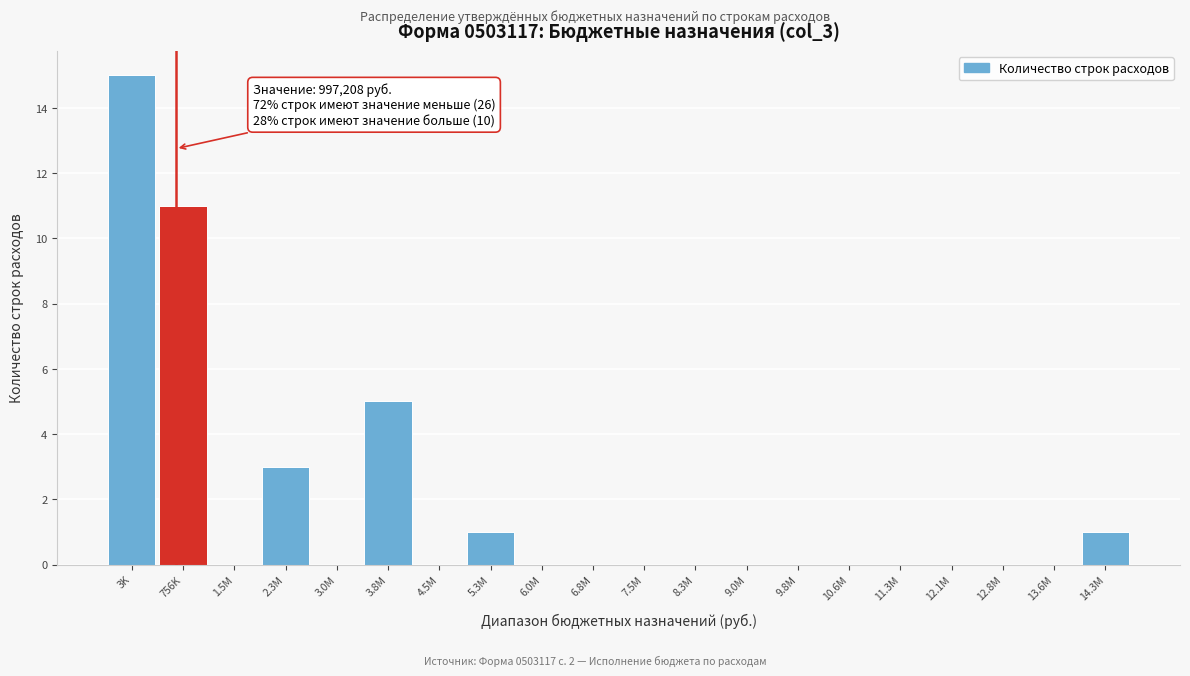

Reading left to right, list all the values displayed in this chart.

3K=15	756K=11	1.5M=0	2.3M=3	3.0M=0	3.8M=5	4.5M=0	5.3M=1	6.0M=0	6.8M=0	7.5M=0	8.3M=0	9.0M=0	9.8M=0	10.6M=0	11.3M=0	12.1M=0	12.8M=0	13.6M=0	14.3M=1